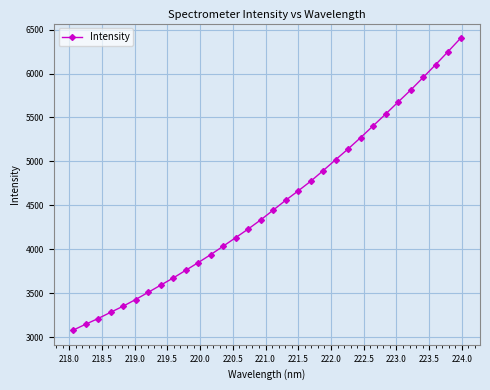

What is the greatest value displayed?

6403.4